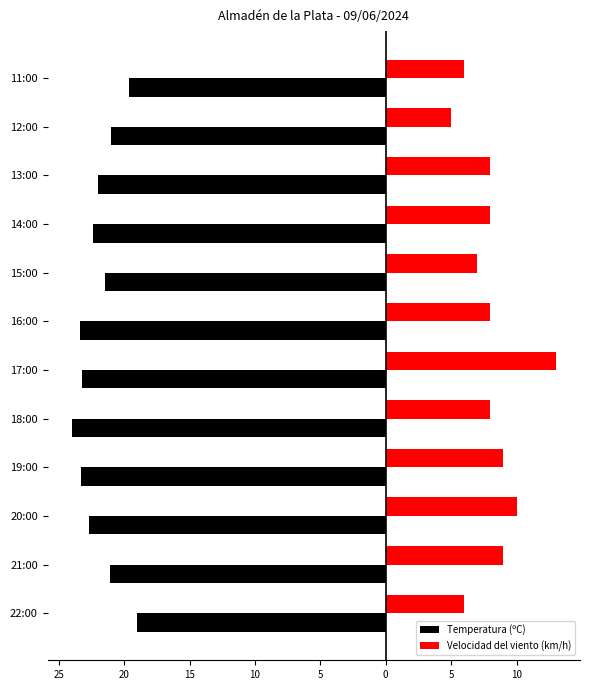

What is the difference between the maximum and minimum values in the Velocidad del viento (km/h) series?

8.0